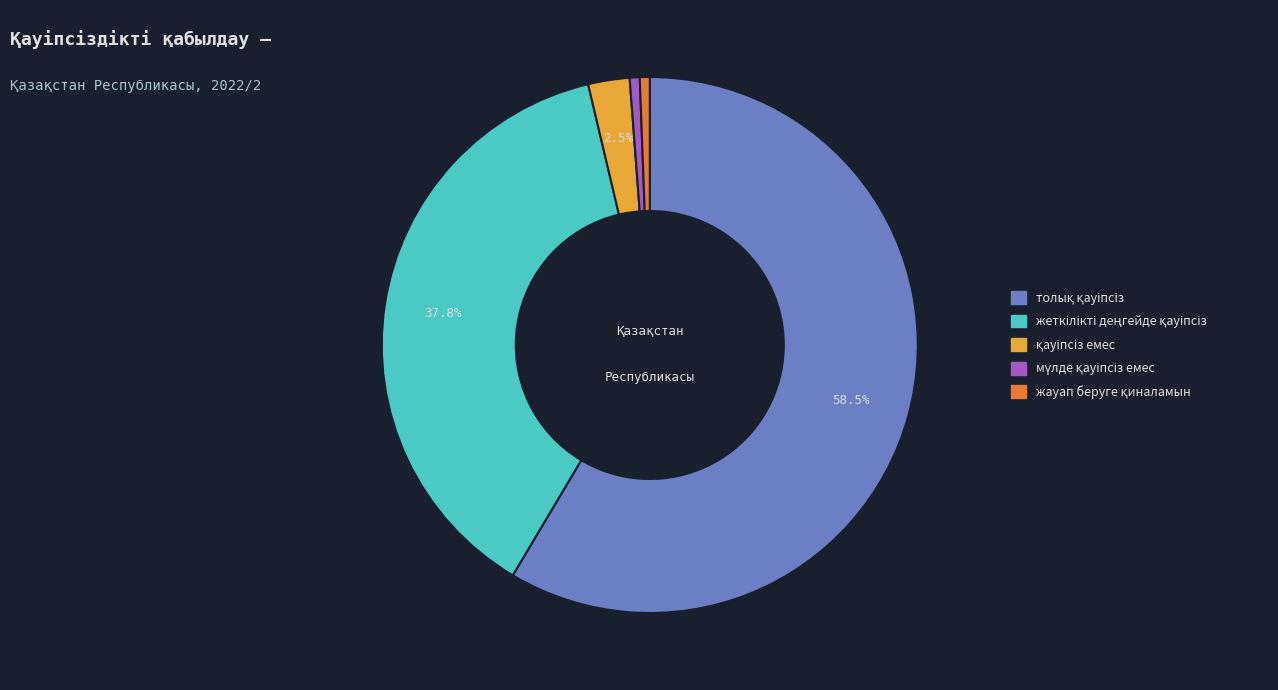

Is there any slice that represents more than half of the pie?

Yes